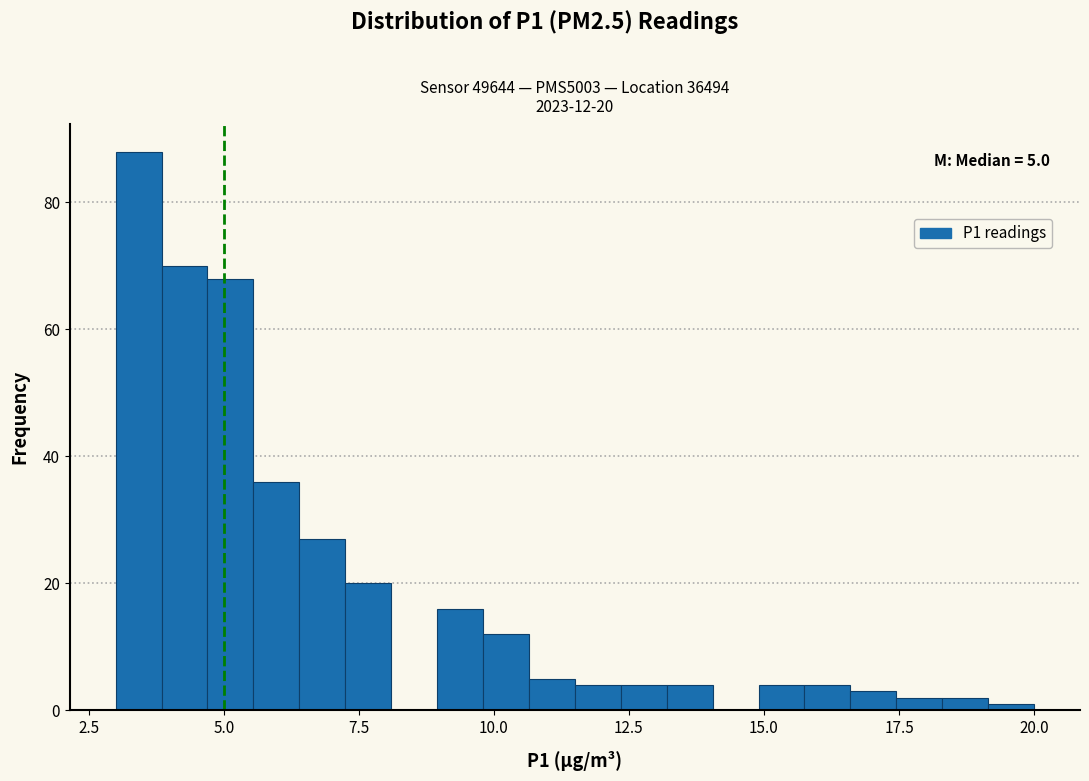

Read against the x-axis, roughly where is the centre of the tallest bar?

3.5